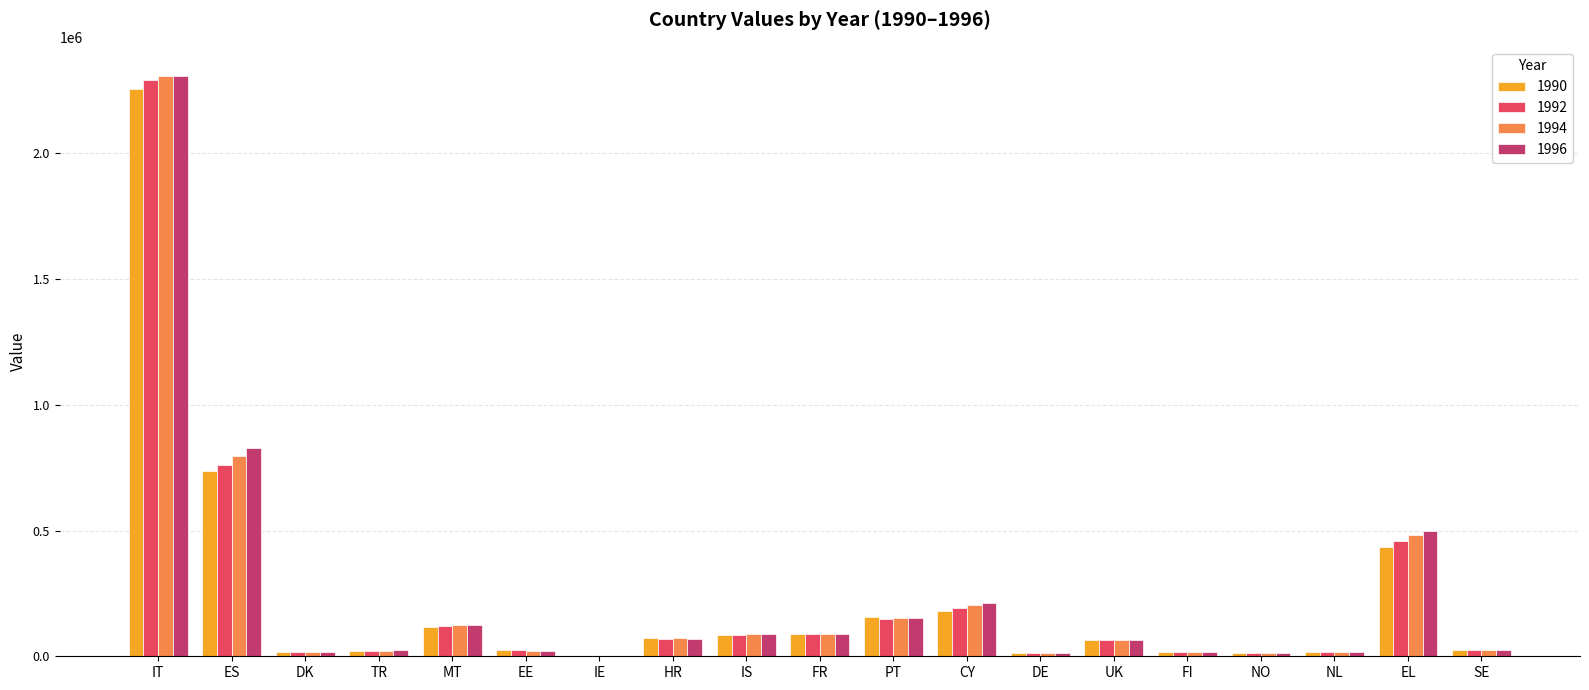

The value of 1996 at CY is 378203. True or false?

False